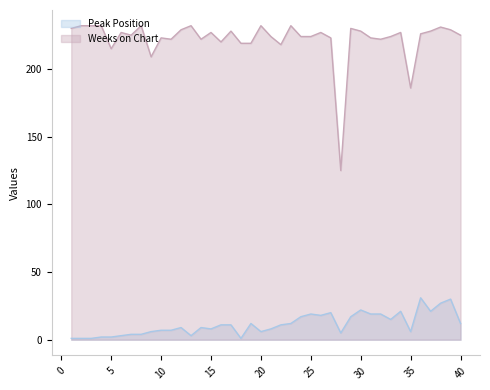

What is the average value of the Weeks on Chart series?

222